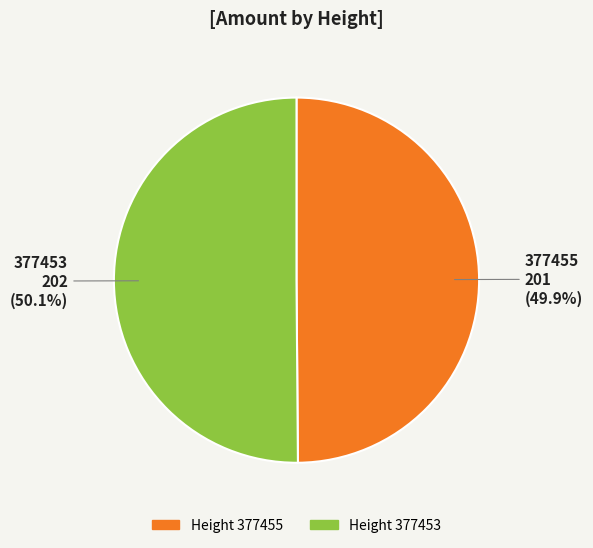

To the nearest percent, what percentage of the pie is 377455?

50%